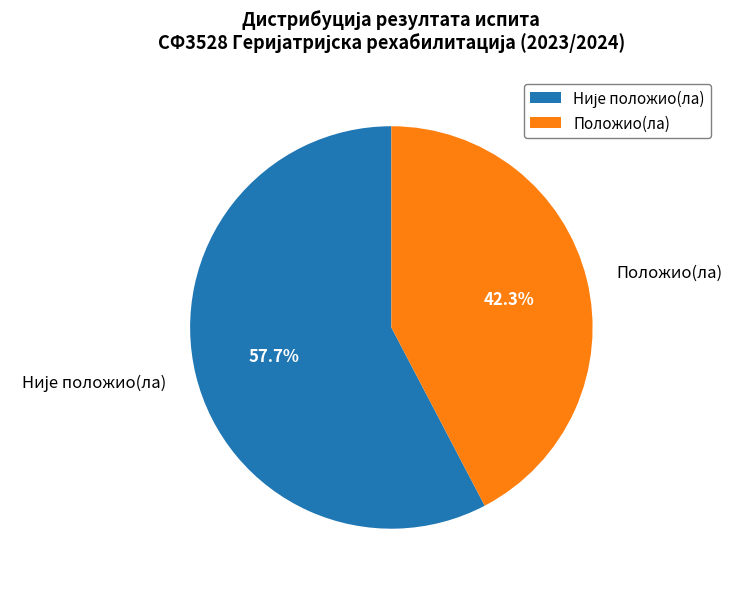

To the nearest percent, what is the difference between the largest and smallest slice percentages?

15%